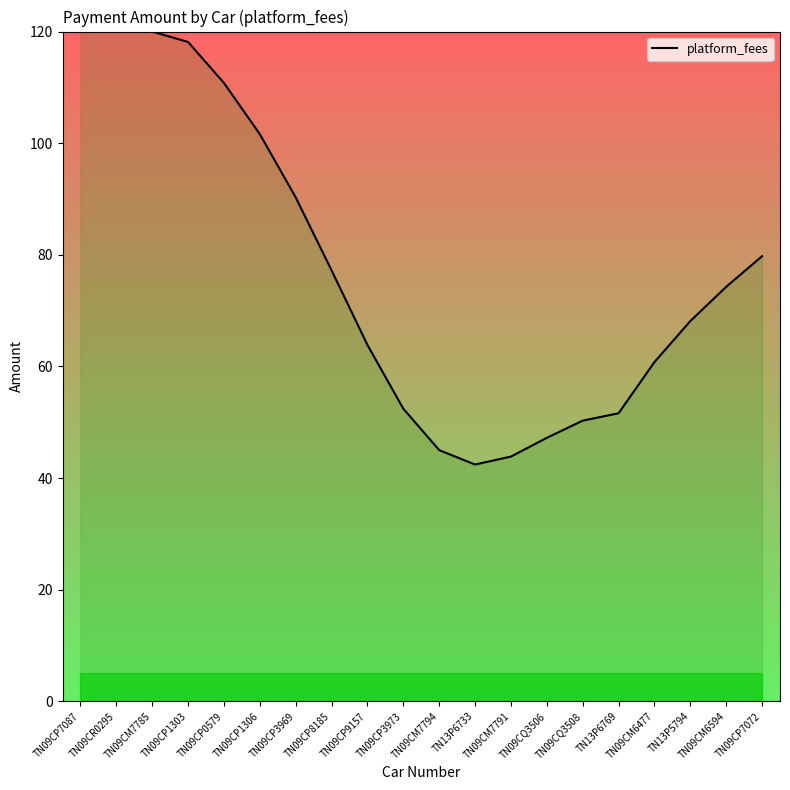

Approximately how many times larger is the value at TN09CQ3506 compared to TN09CP3969?

0.5